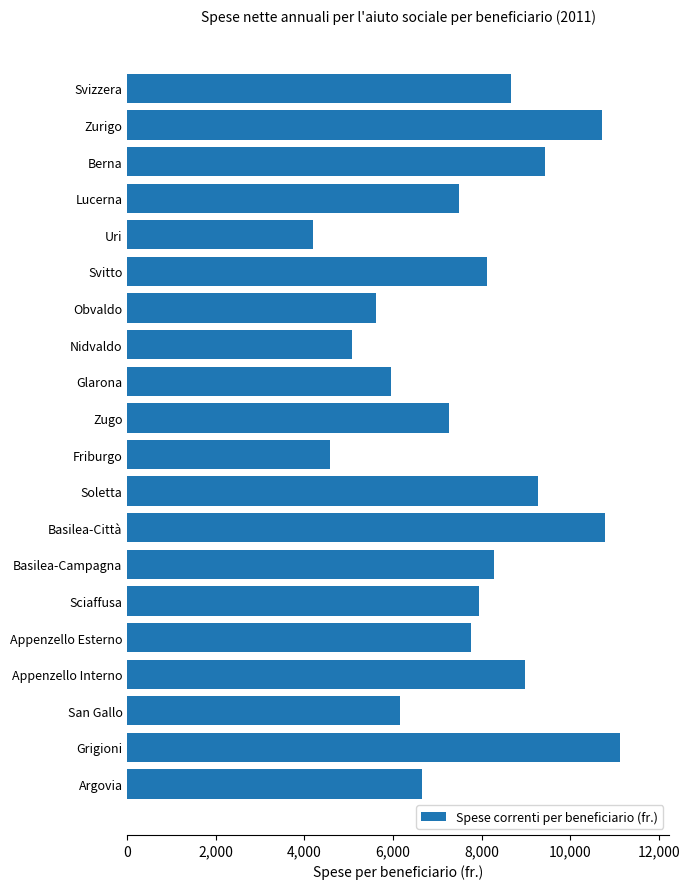

How many bars are there in total?

20